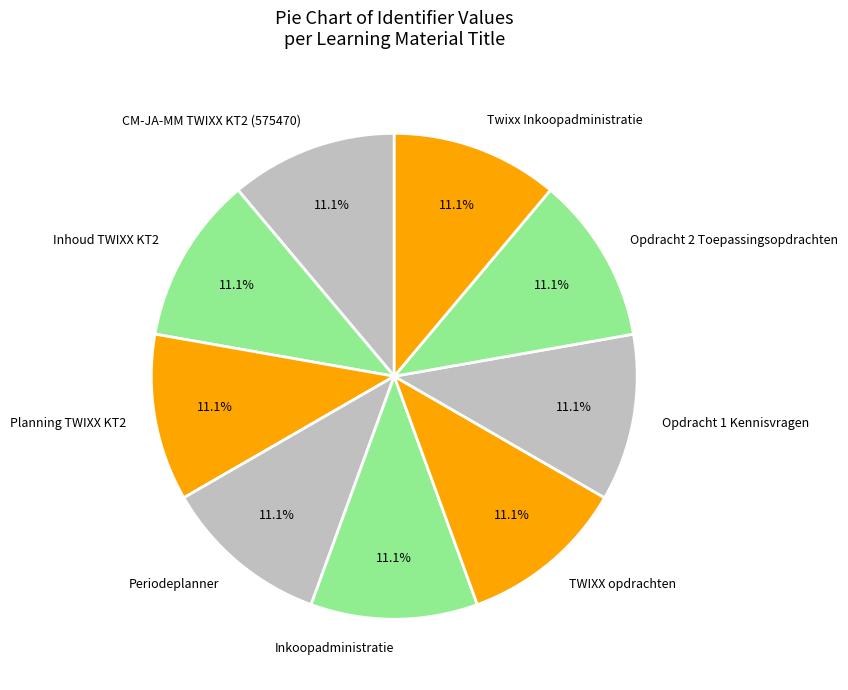

Does any single category account for the majority?

No